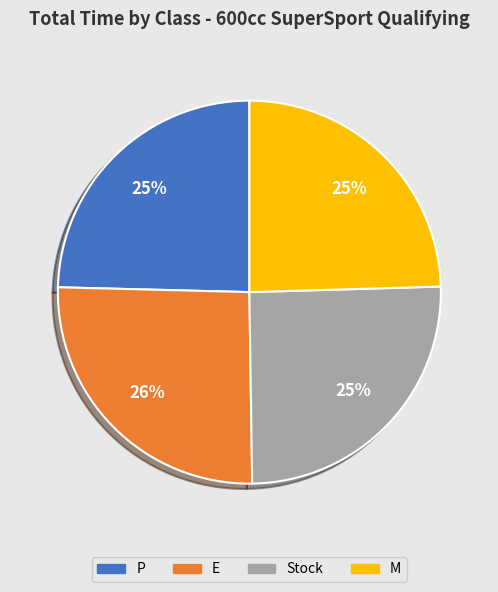

The M slice represents 25% of the pie. True or false?

True